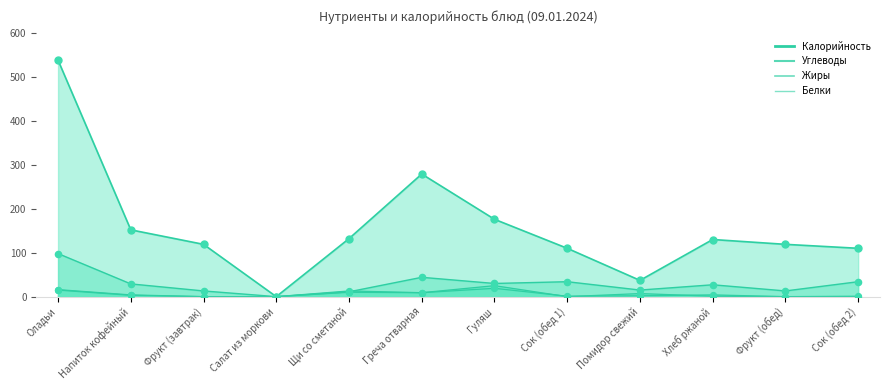

What are all the series names shown in the legend?

Калорийность, Белки, Жиры, Углеводы